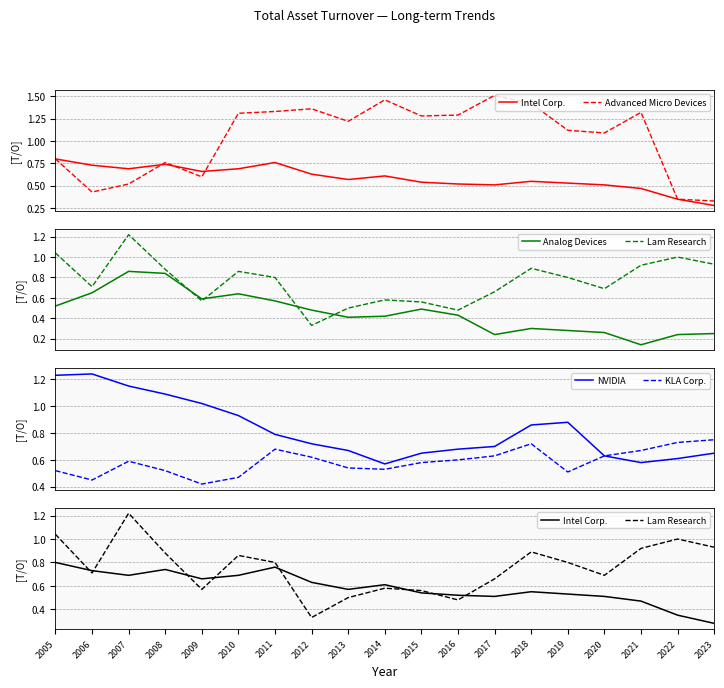

What is the value of the Advanced Micro Devices point at the 14th from the left?

1.4